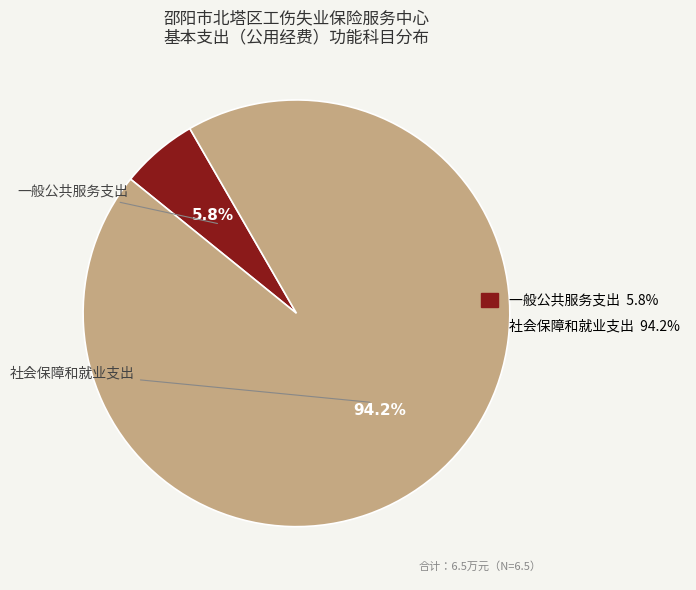

How many segments does this pie chart have?

2